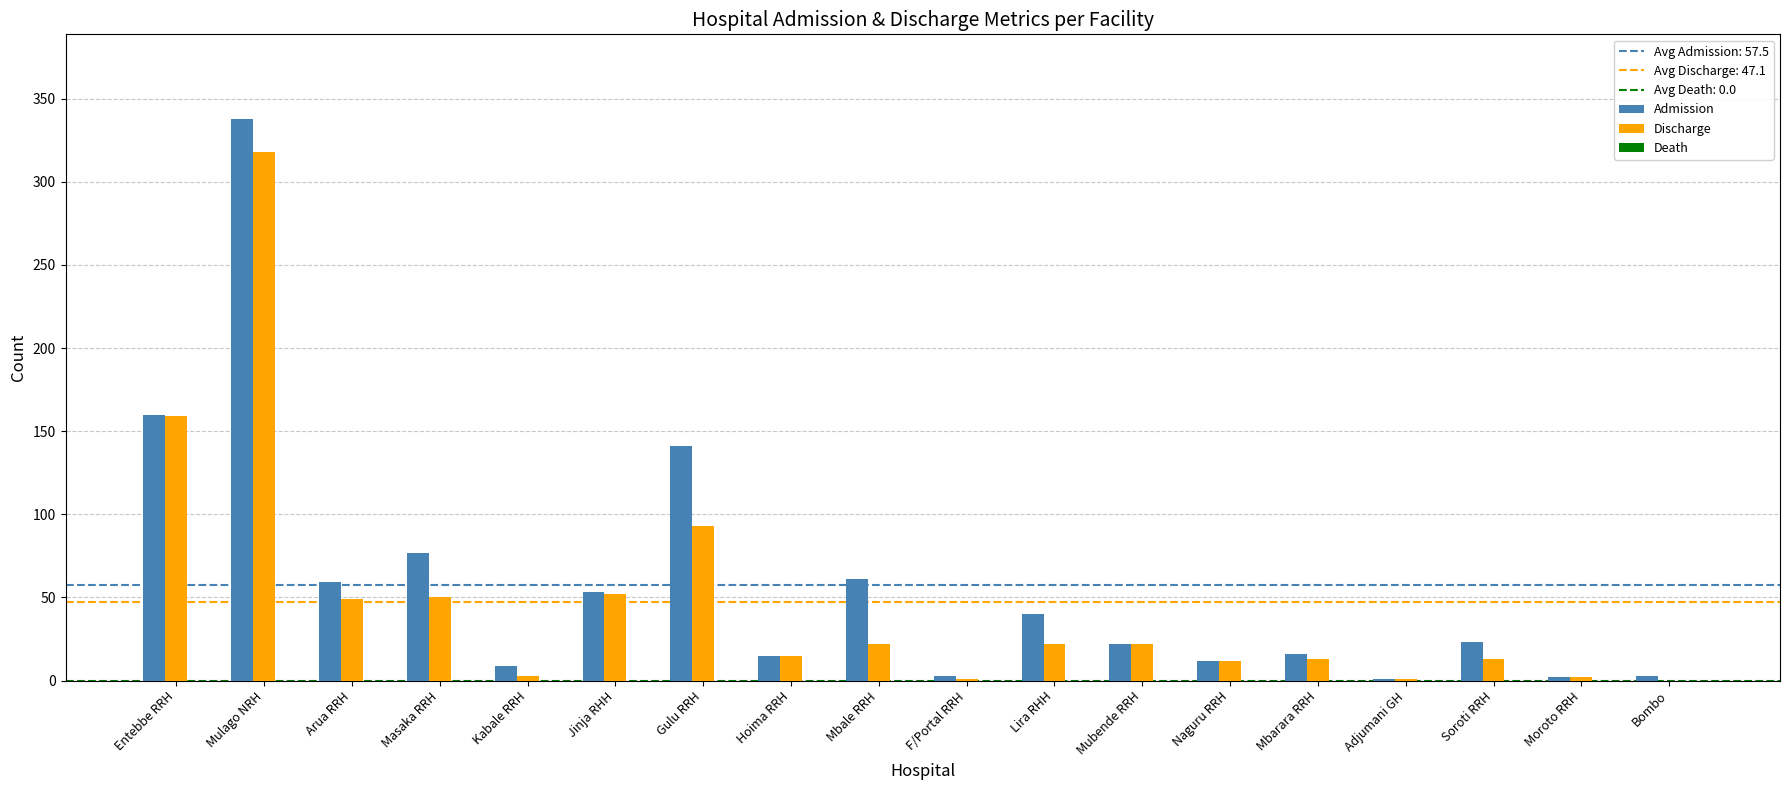

Is the value of Admission at Bombo greater than the value of Discharge at Jinja RHH?

No